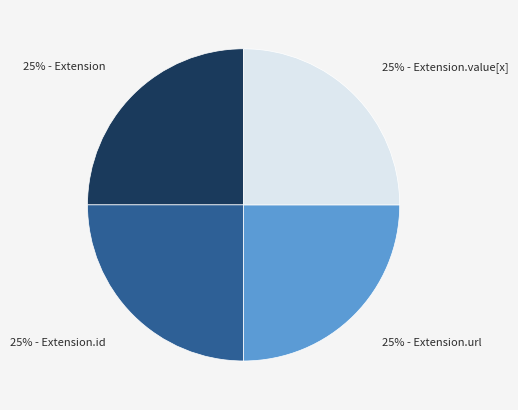

To the nearest percent, what is the average slice percentage?

25%